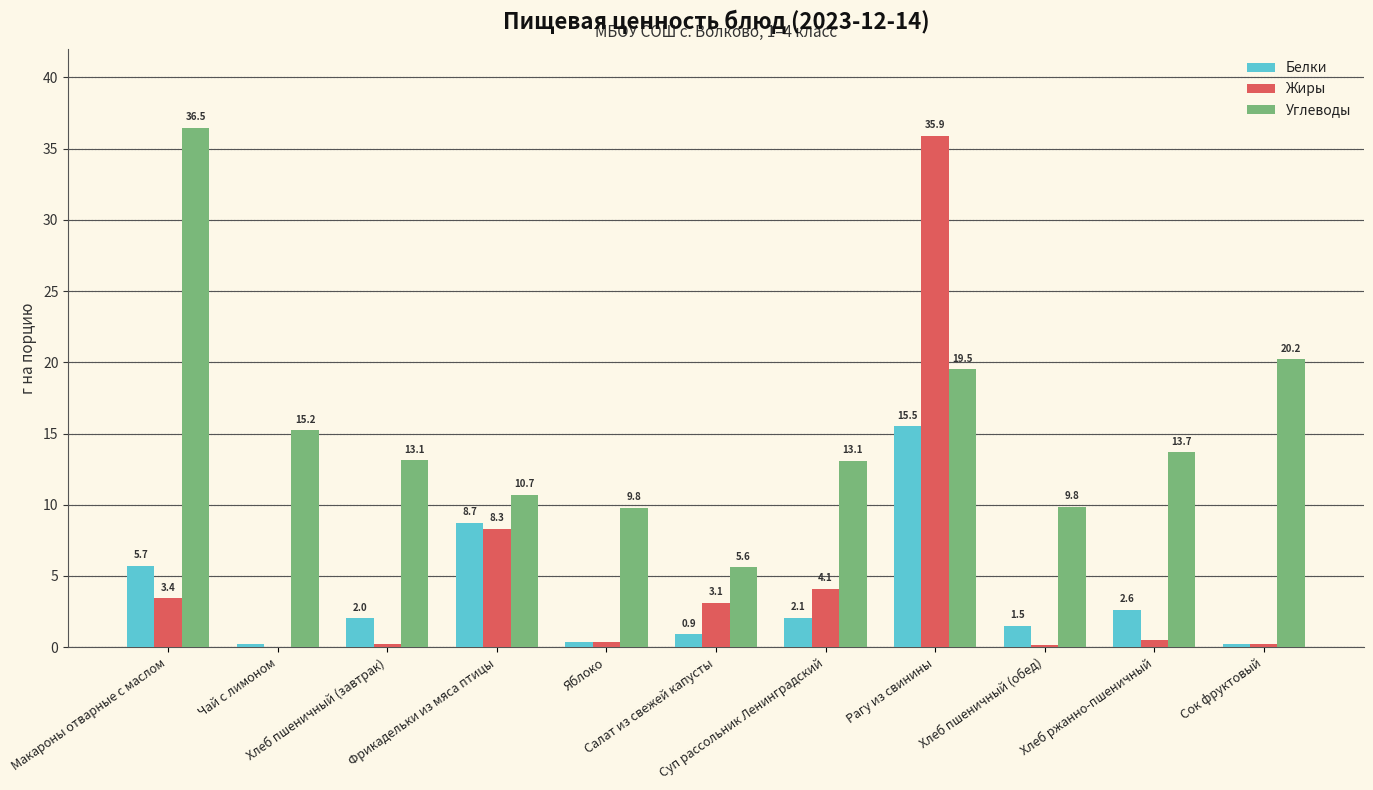

What is the highest value of the Белки series?

15.5